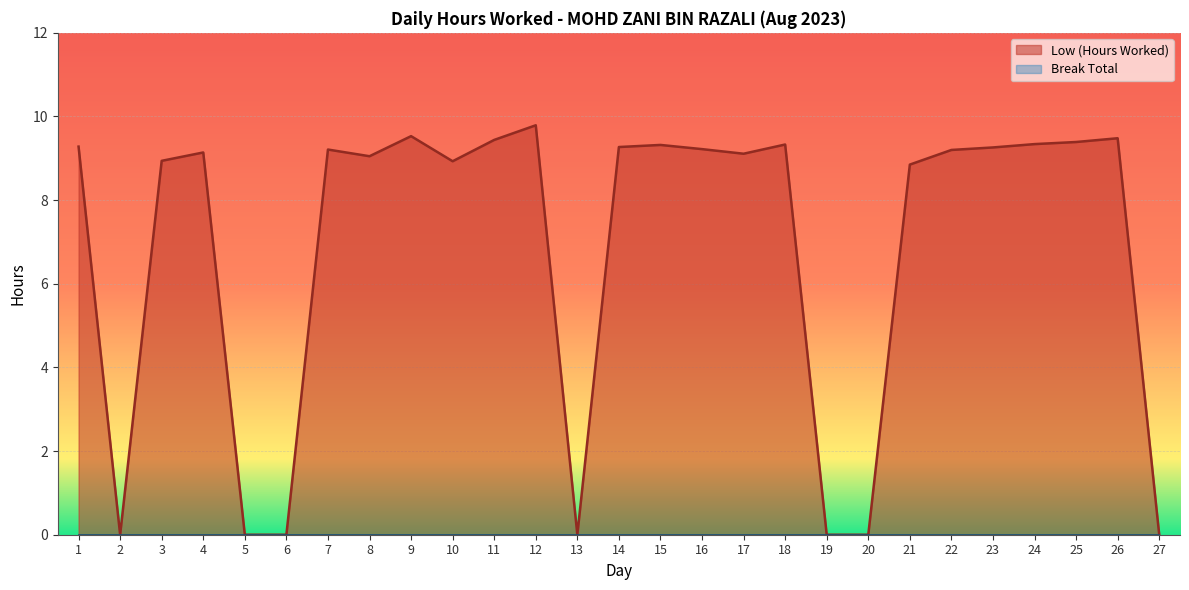

Count the number of values greater than 9.

17